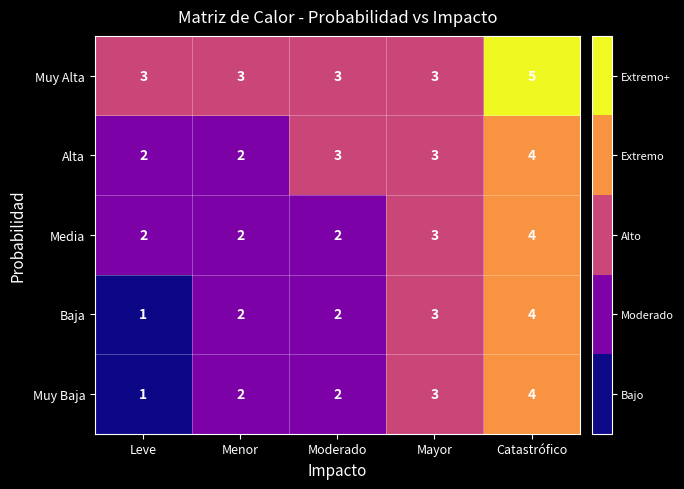

What is the spread (max minus min) of values at Leve?

2